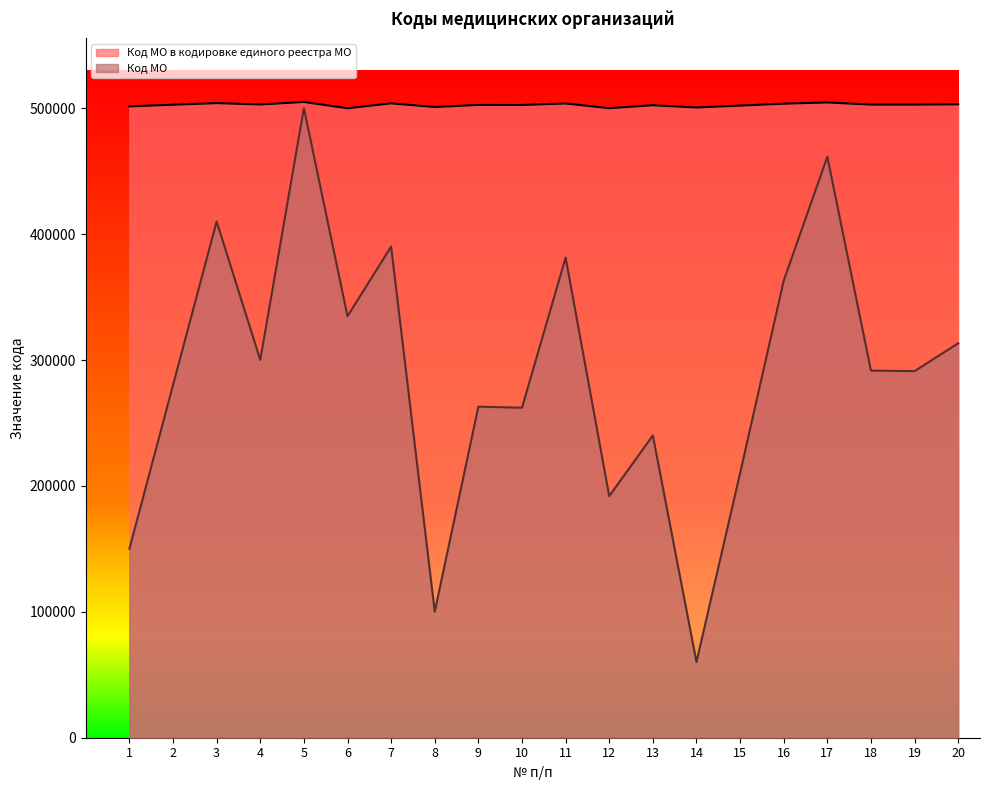

What is the value of the Код МО point at the 12th from the left?

191901